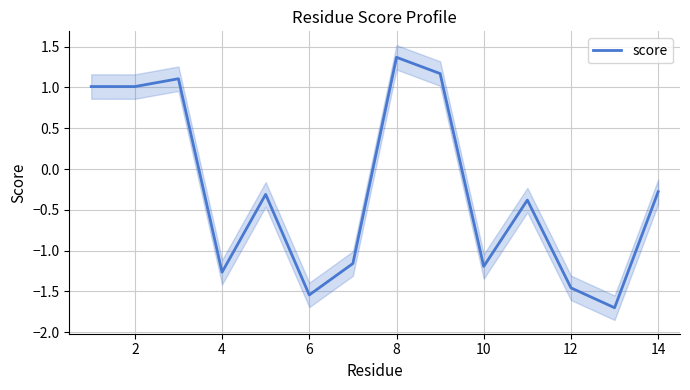

Does the chart have visible grid lines?

Yes